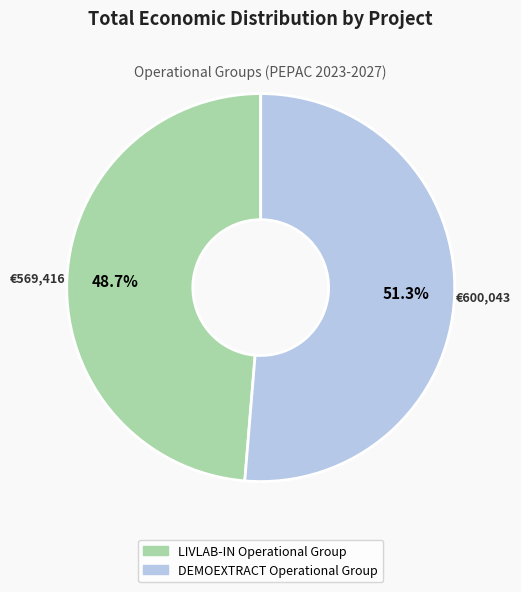

What is the ratio of the value at LIVLAB-IN Operational Group to the value at DEMOEXTRACT Operational Group?

0.9